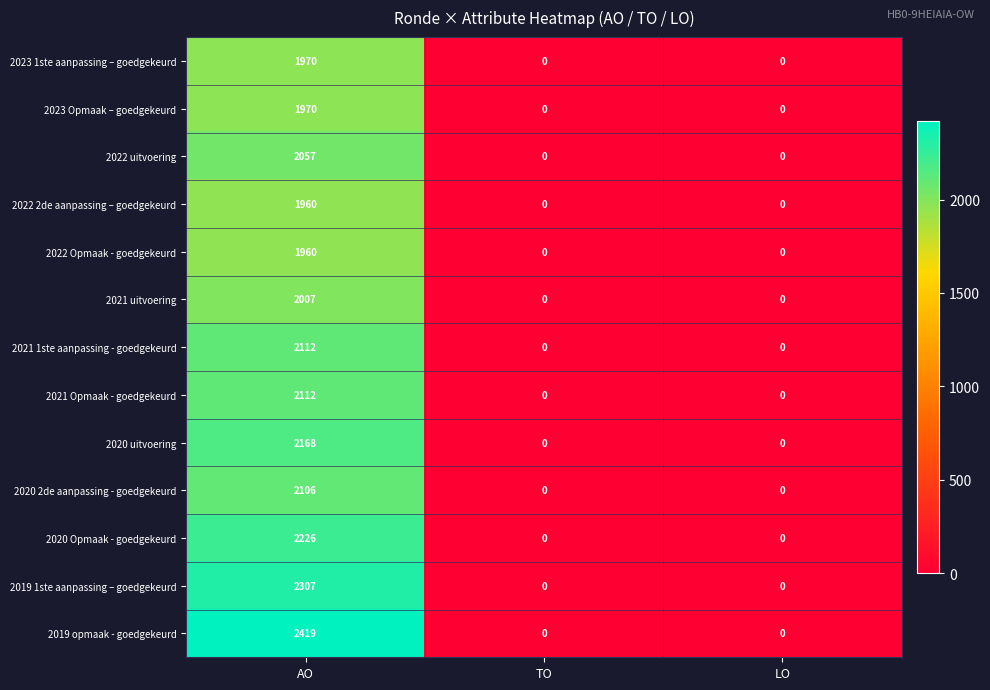

What is the maximum value for 2021 uitvoering?

2007